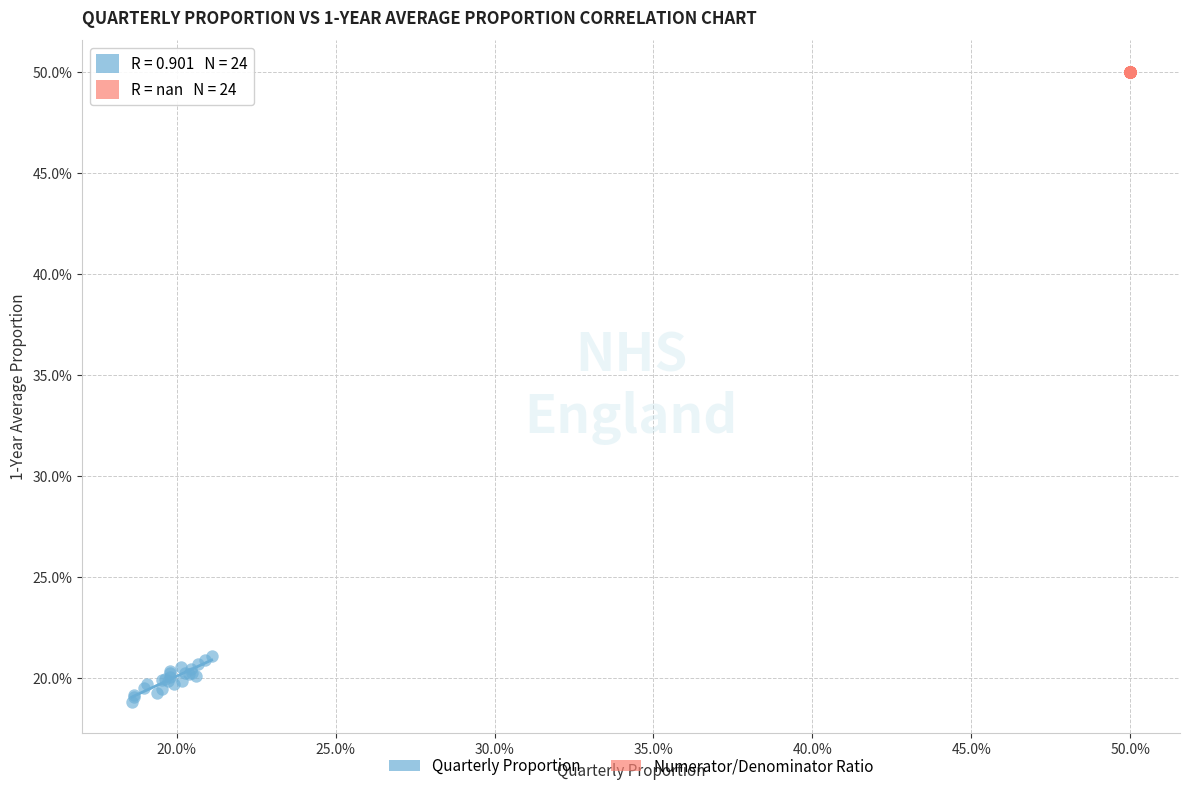

What are all the series names shown in the legend?

Quarterly Proportion, Numerator/Denominator Ratio